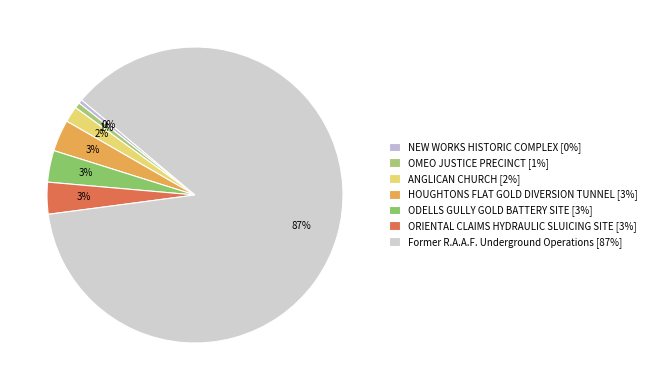

How many slices are in this pie chart?

7